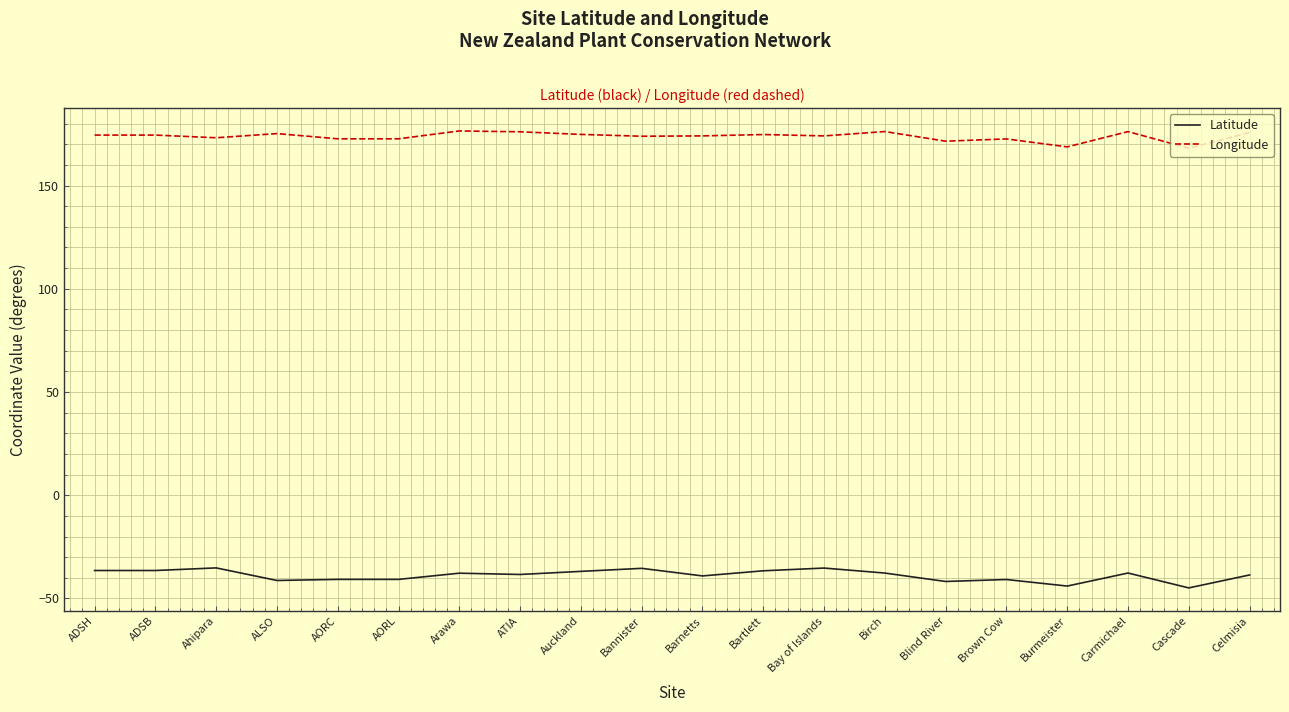

Is the value of Longitude at Arawa greater than the value of Latitude at Brown Cow?

Yes